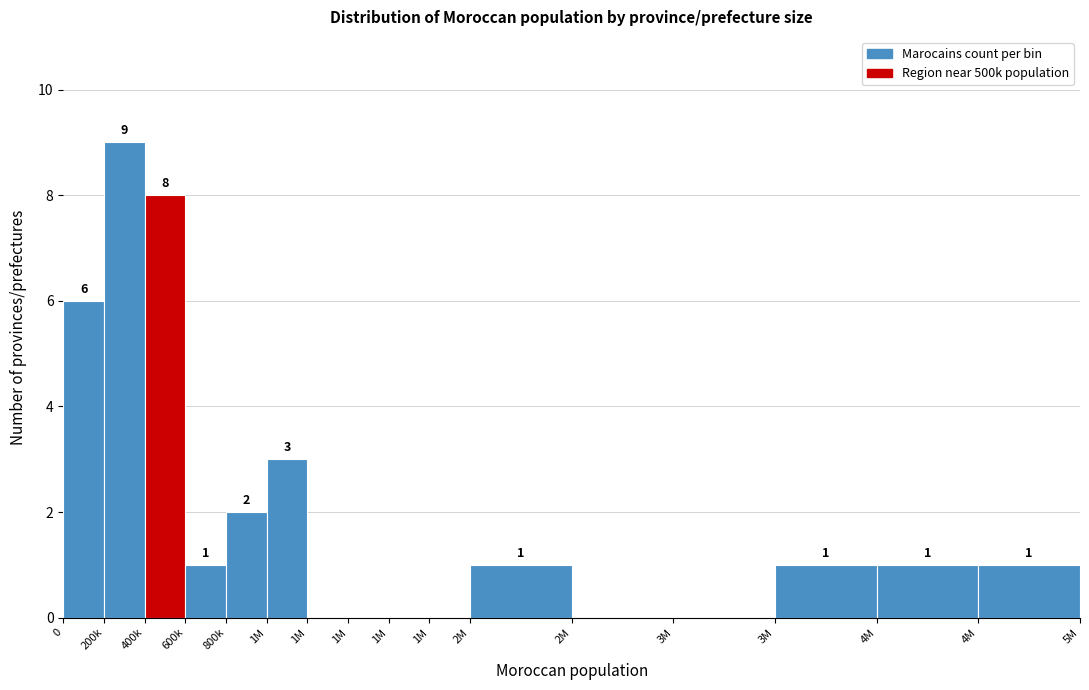

How many categories are shown in the chart?

16